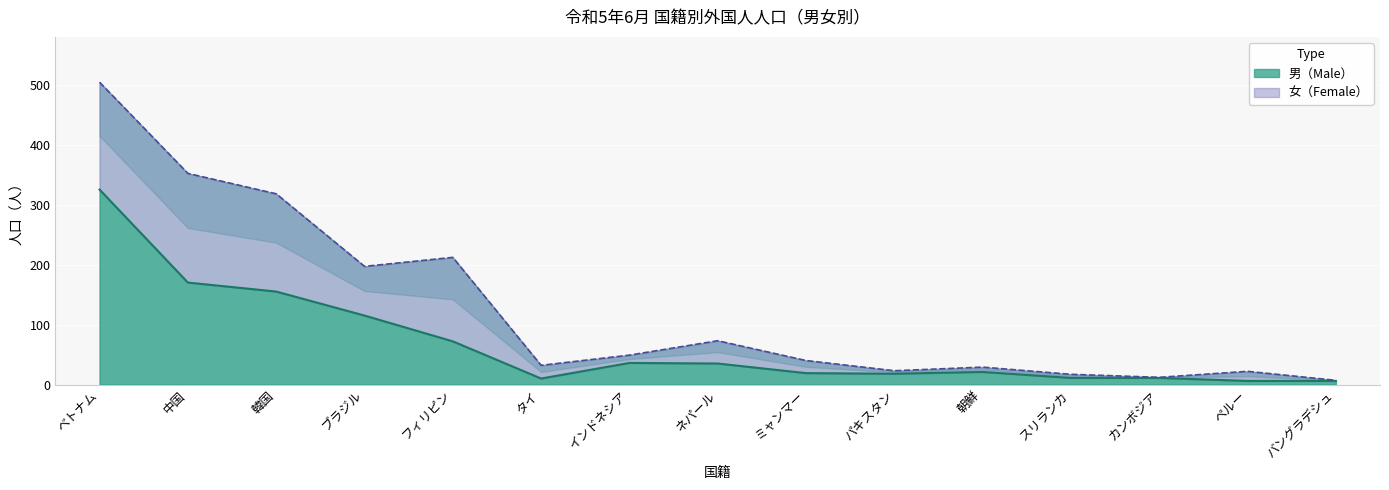

Reading right to left, what are all the values shown in this chart?

6	6	11	11	21	18	19	35	36	10	72	115	155	170	325